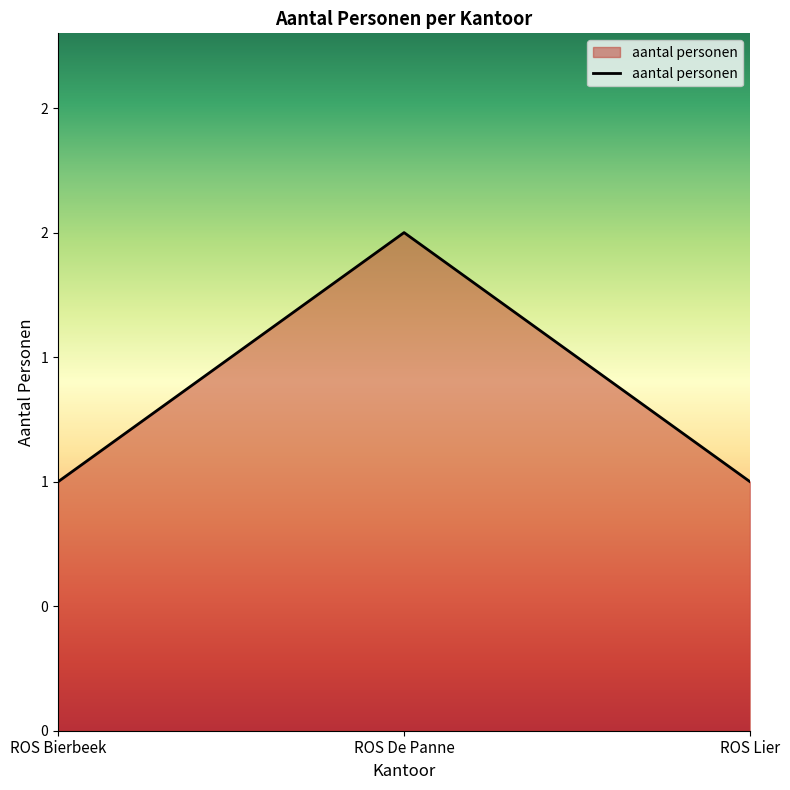

Does the chart display data point markers on the line(s)?

No